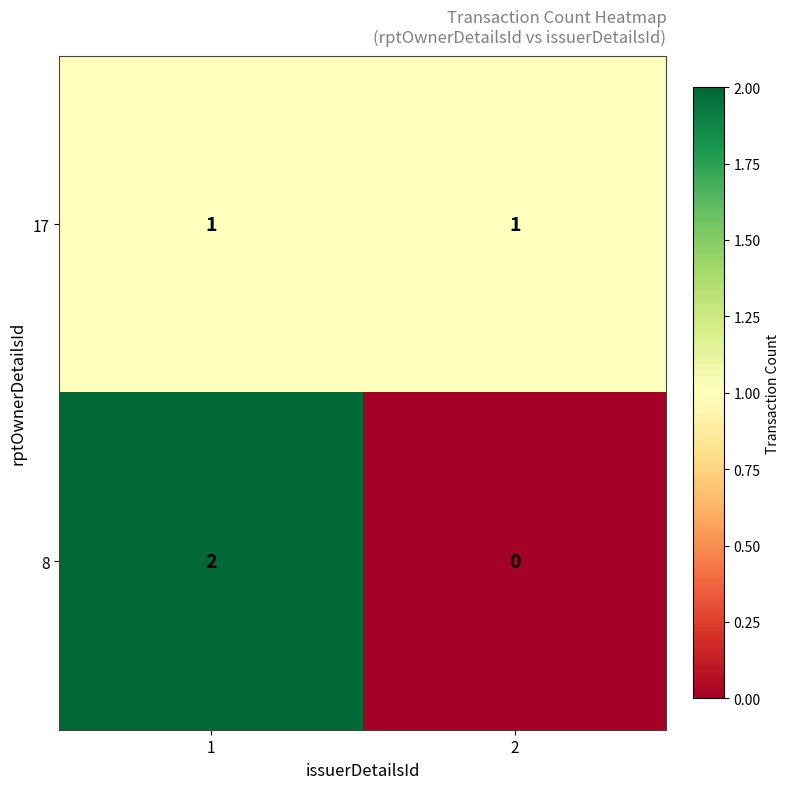

At how many categories does at least one series exceed 0?

2